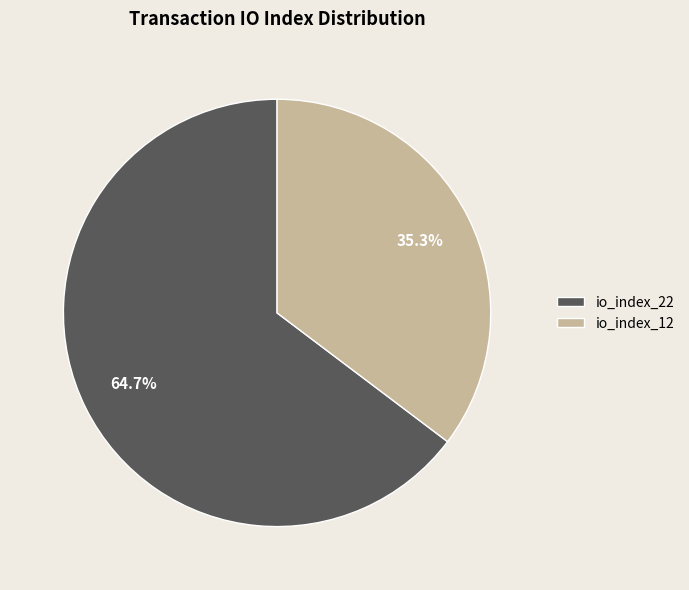

What portion of the pie excludes io_index_12?

64.7%